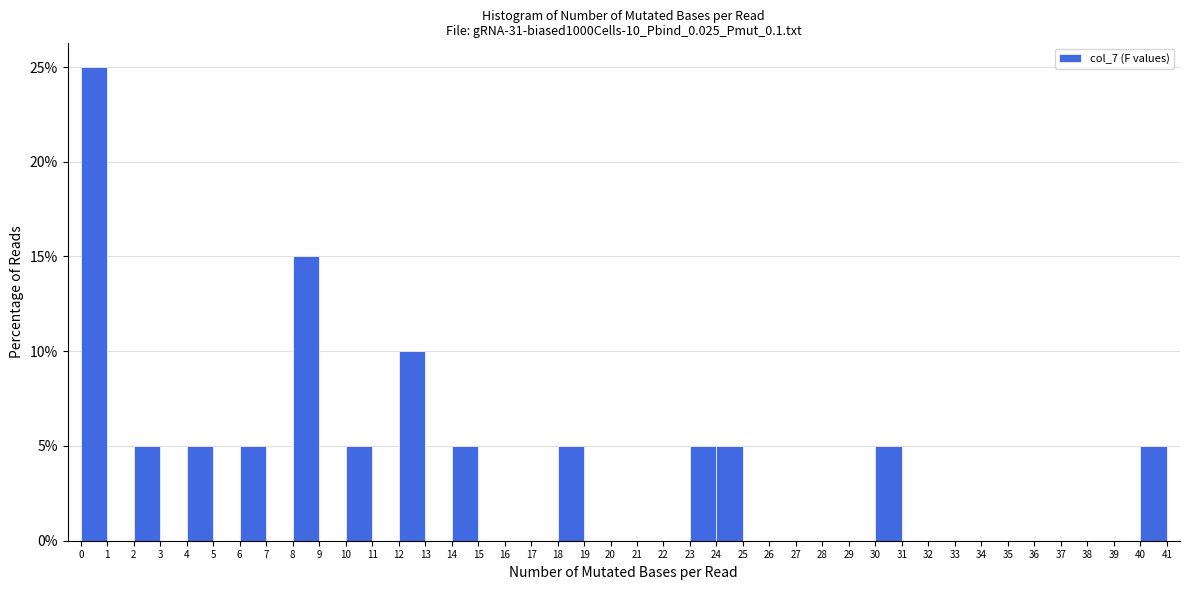

What is the height of the bar covering 14 to 15 on the x-axis? The values are not printed on the chart, so give them approximately, as read against the axis.

5